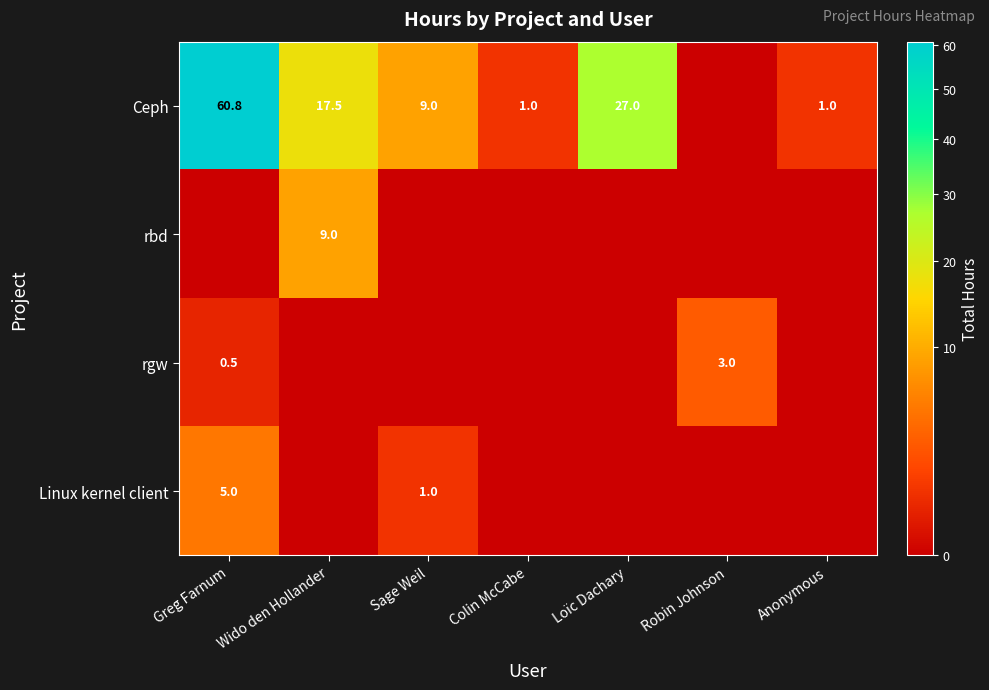

What is the sum of the Ceph values at Loïc Dachary and Anonymous?

28.0